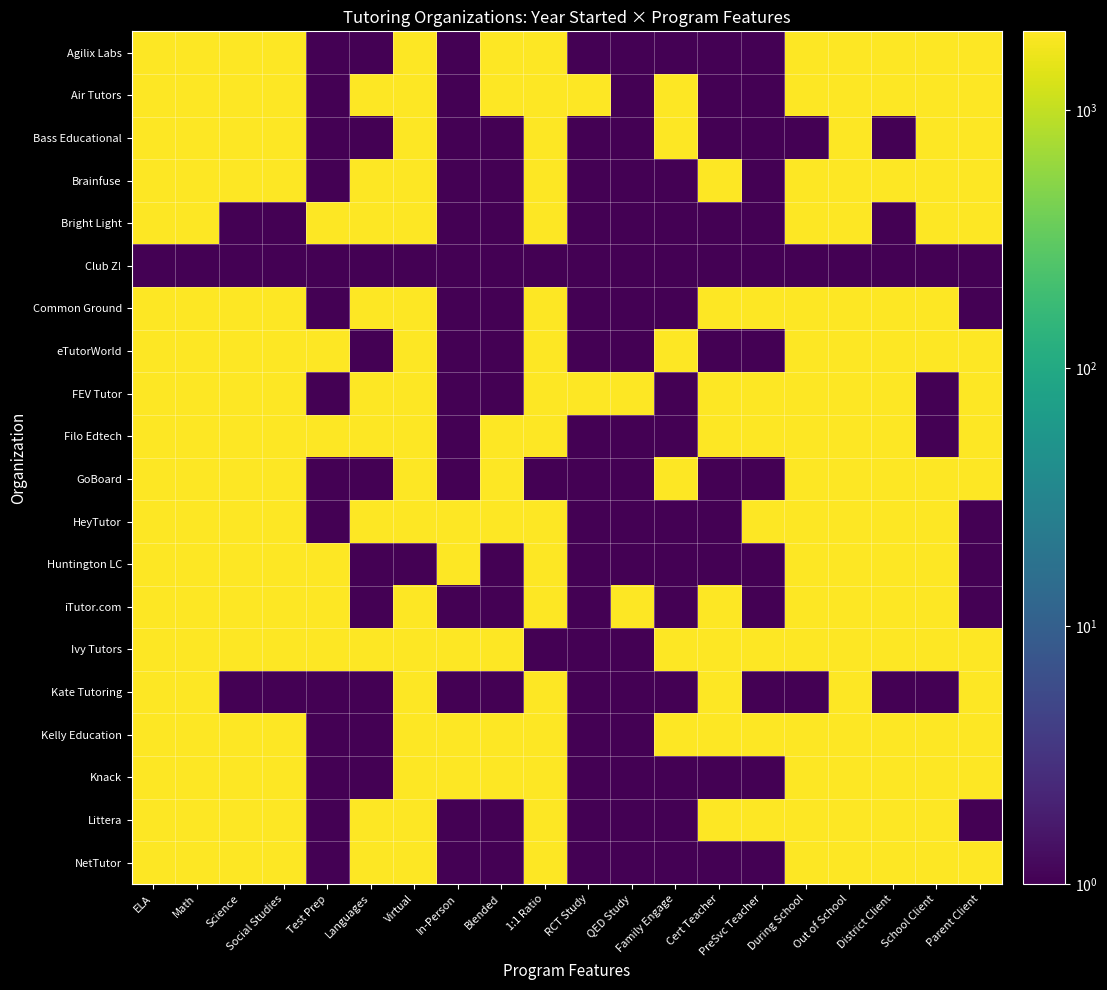

Which series has the widest spread of values?

Common Ground